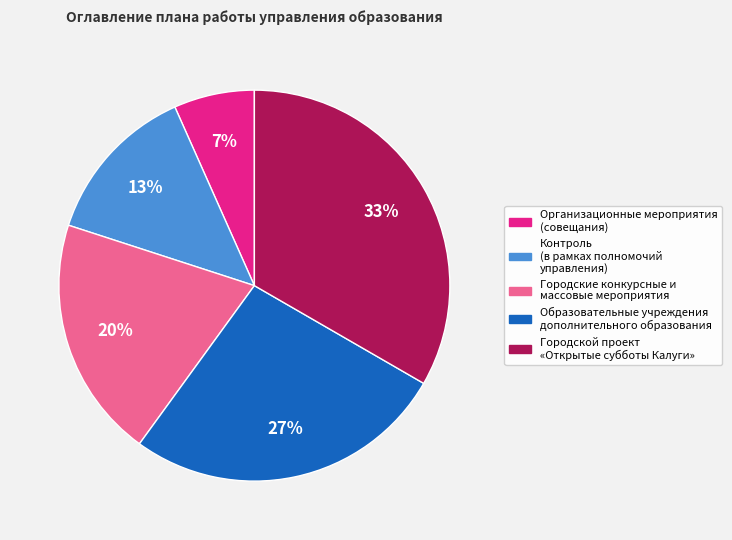

To the nearest percent, what is the combined percentage of Образовательные учреждения дополнительного образования and Городской проект «Открытые субботы Калуги»?

60%